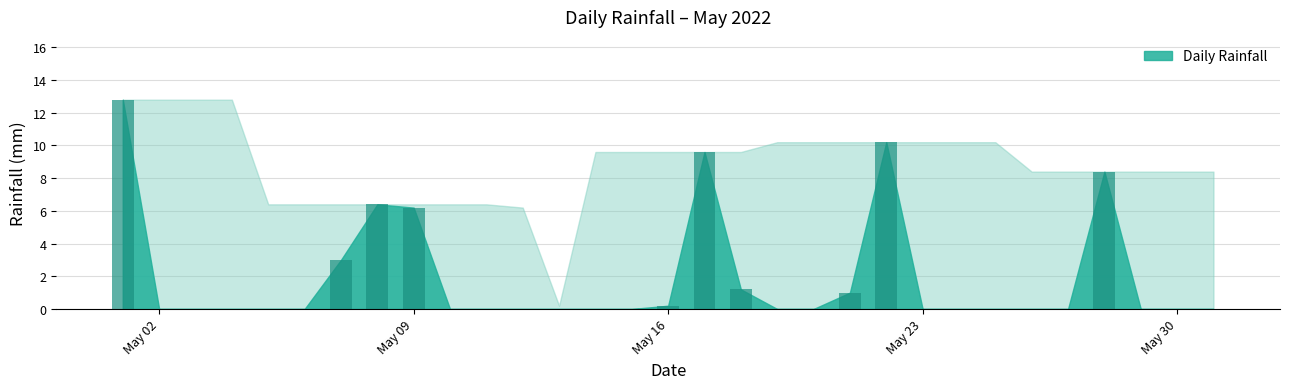

What is the sum of all values?

59.0